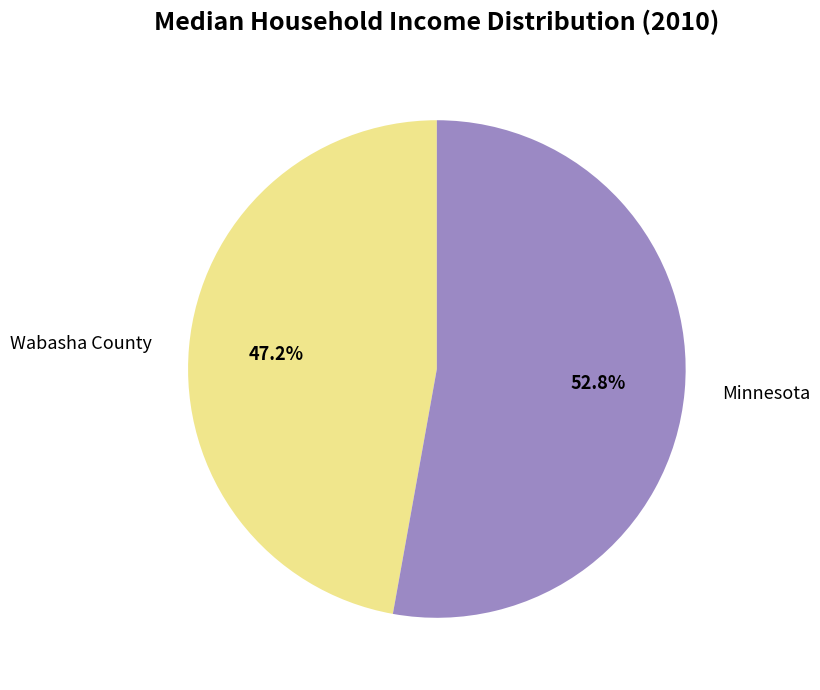

To the nearest percent, what portion does Minnesota represent?

53%